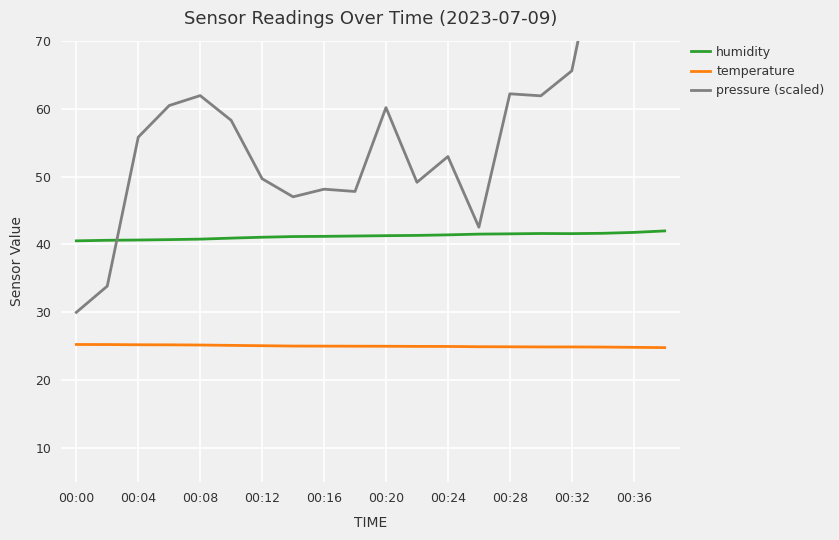

Is it true that humidity equals 40.5 at 00:00?

True